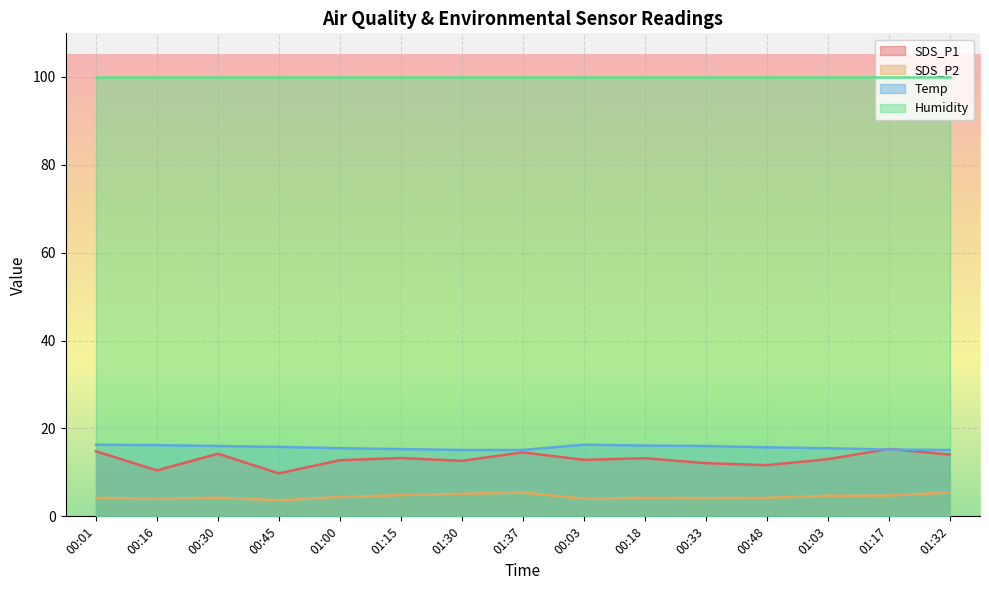

What position from the left is 00:33?

11